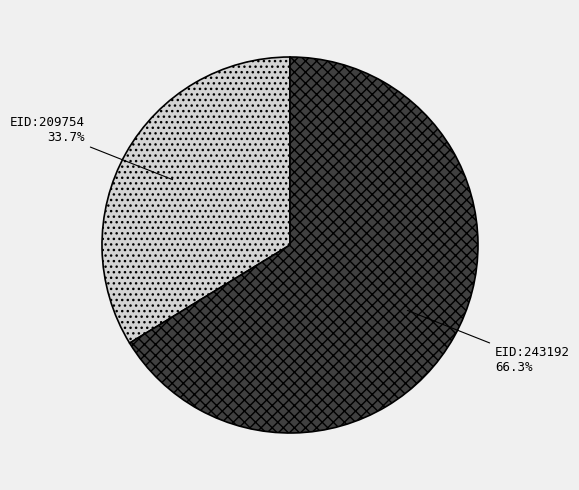

Is there any slice that represents more than half of the pie?

Yes